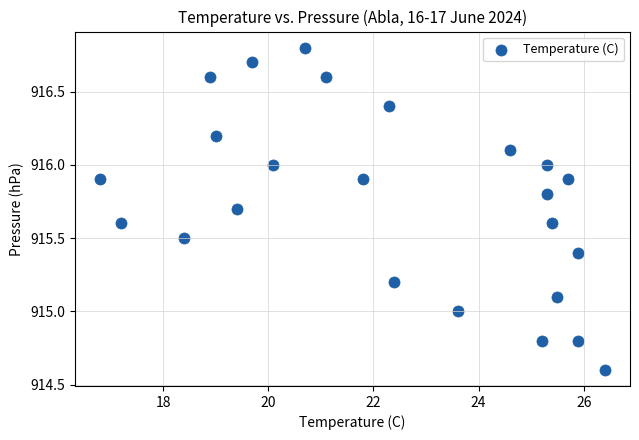

Count the number of points in this scatter plot.

24